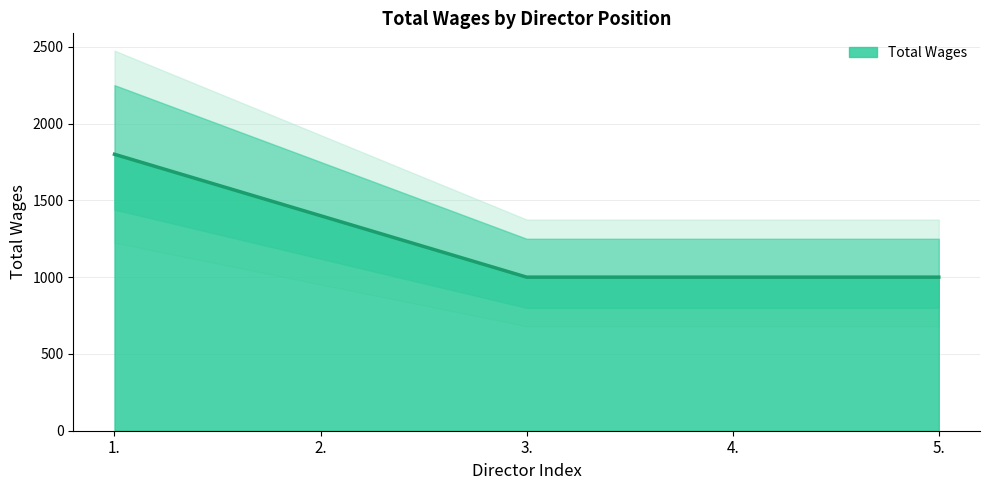

What is the difference between the second highest and minimum values?

400